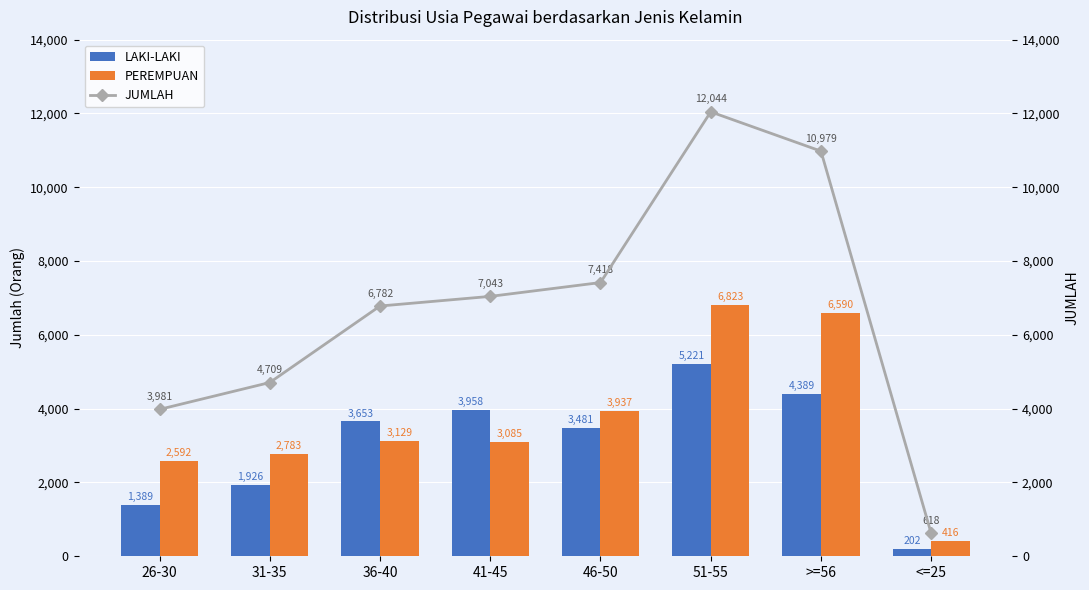

What are all the series names shown in the legend?

LAKI-LAKI, PEREMPUAN, JUMLAH